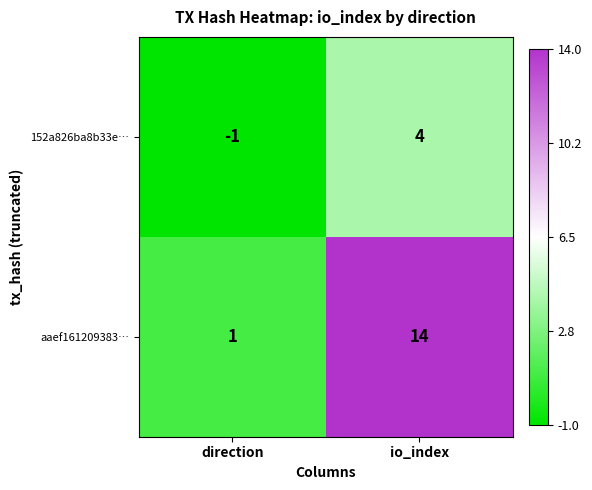

Which label corresponds to the largest value in the chart?

io_index